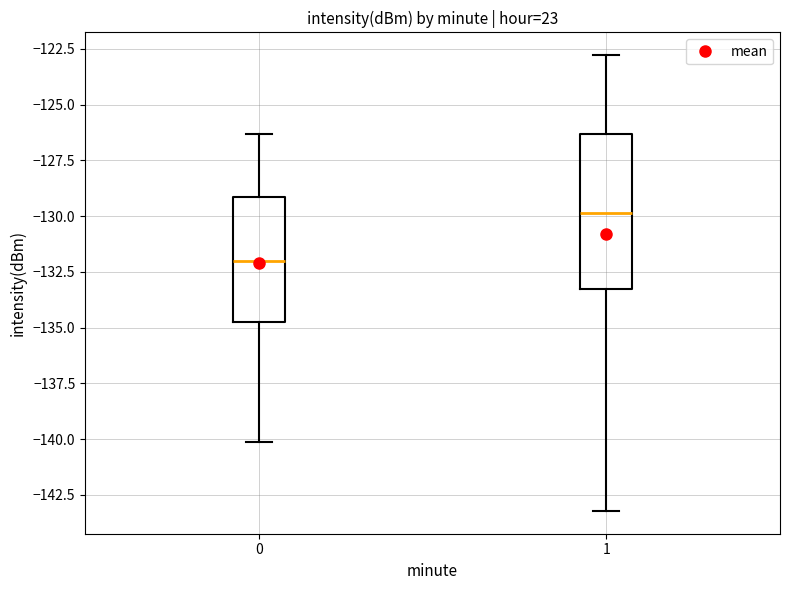

Which box's median line is the lowest?

0